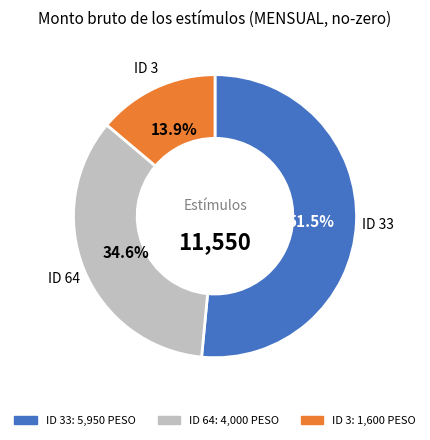

Is there a majority slice in this chart?

Yes